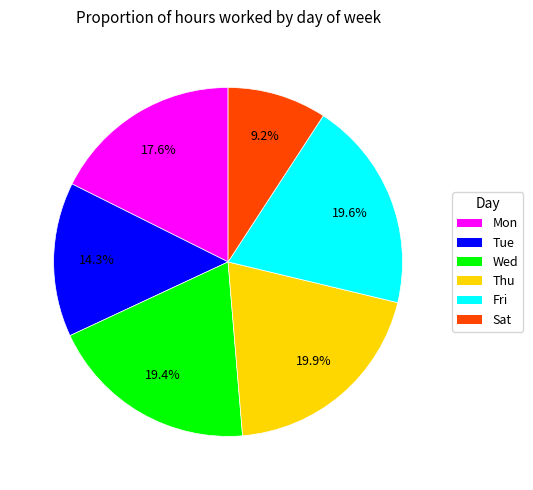

Which slice is the smallest?

Sat